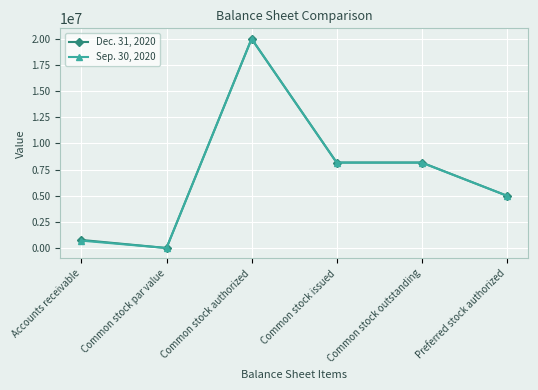

What is the lowest value of the Sep. 30, 2020 series?

5